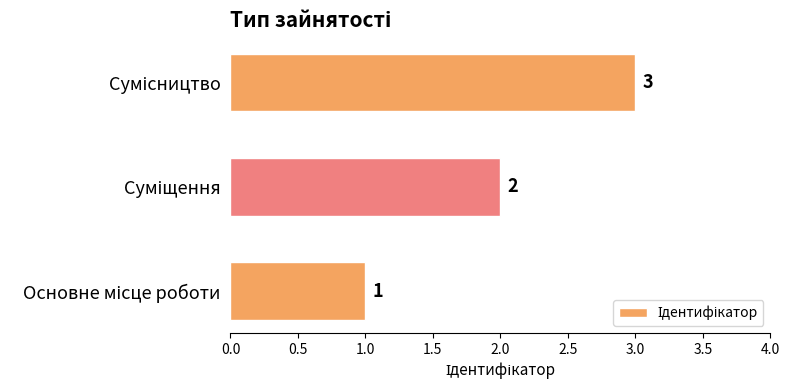

Count the values in the range 1 to 3.

3